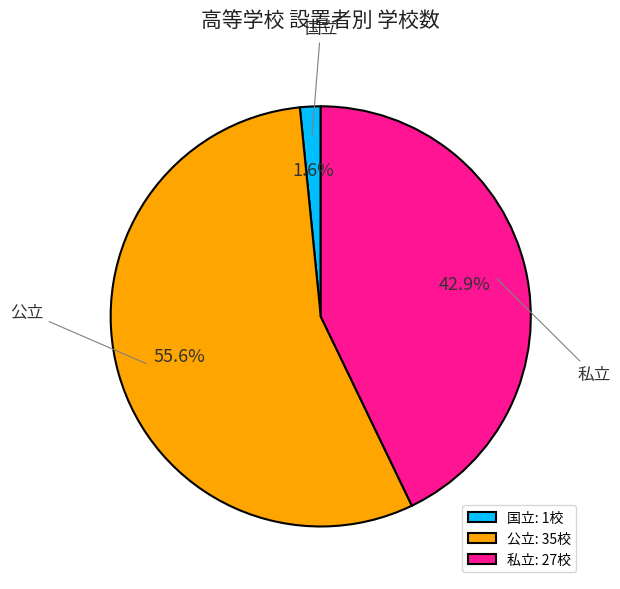

Rank the categories by value from lowest to highest.

国立, 私立, 公立